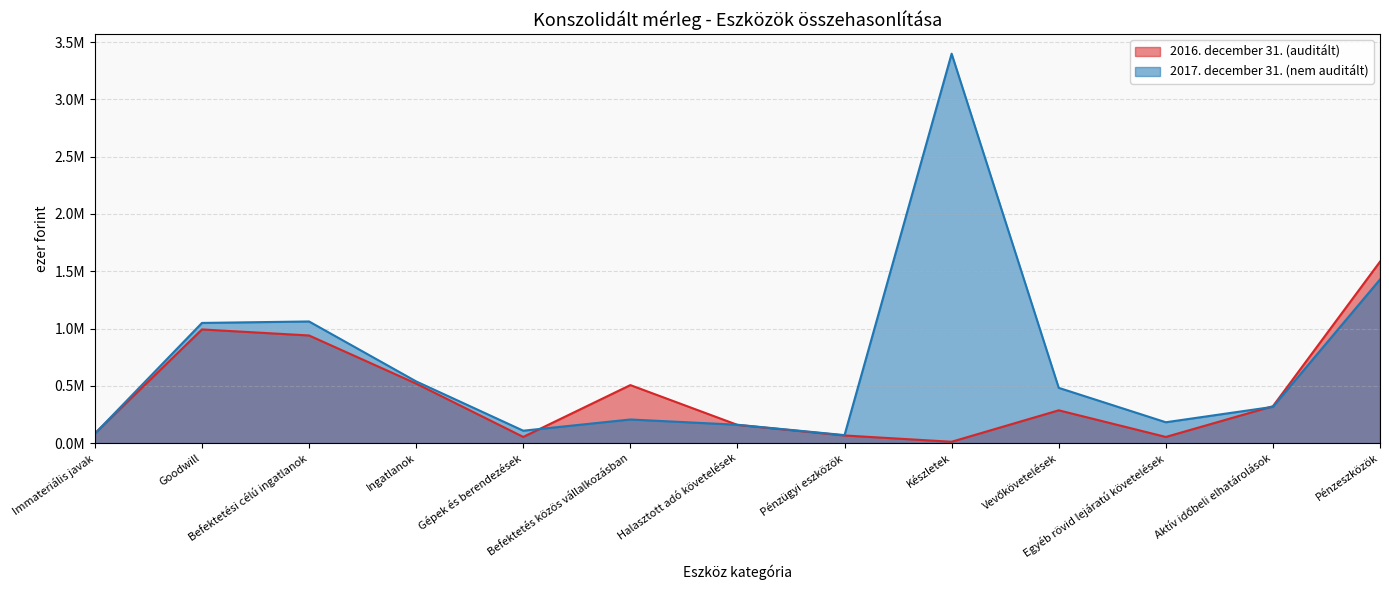

What is the difference between the second highest and minimum values in the 2016. december 31. (auditált) series?

980473.0